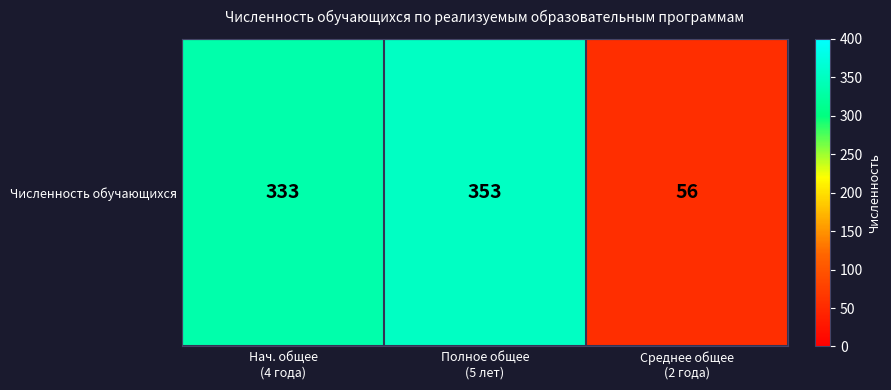

Where does the data first go above 333?

Полное общее
(5 лет)